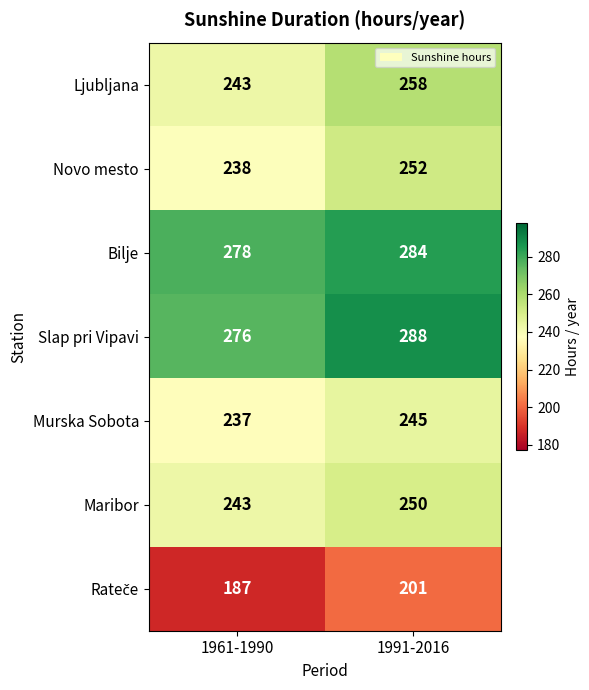

What is the difference between the maximum and minimum values in the Maribor series?

7